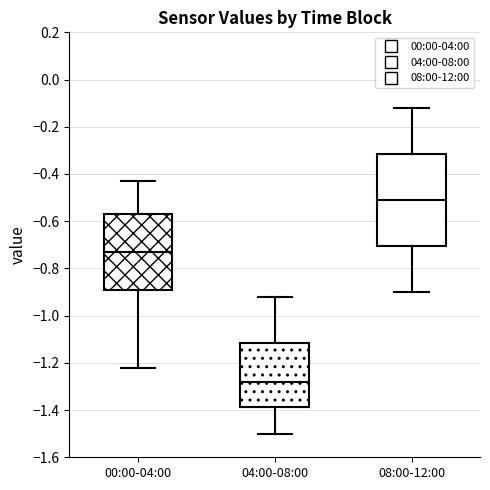

Which box's median line is the highest?

08:00-12:00